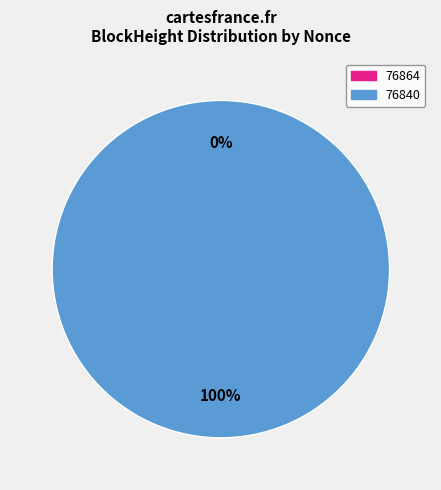

Is it true that 76864 is 9% of the pie?

False